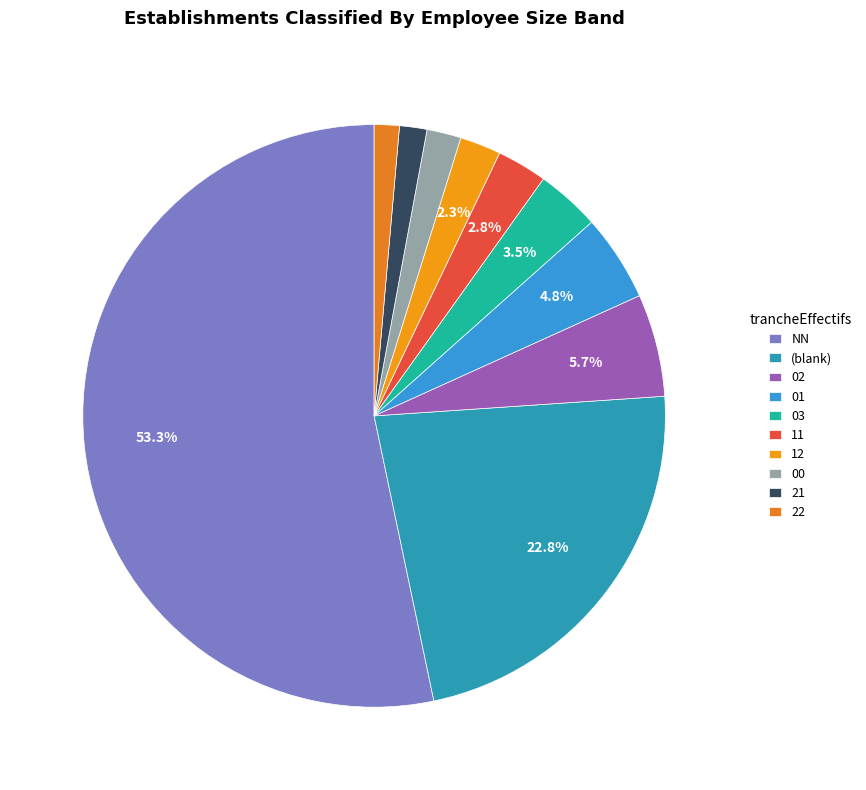

Which slice is the smallest?

22